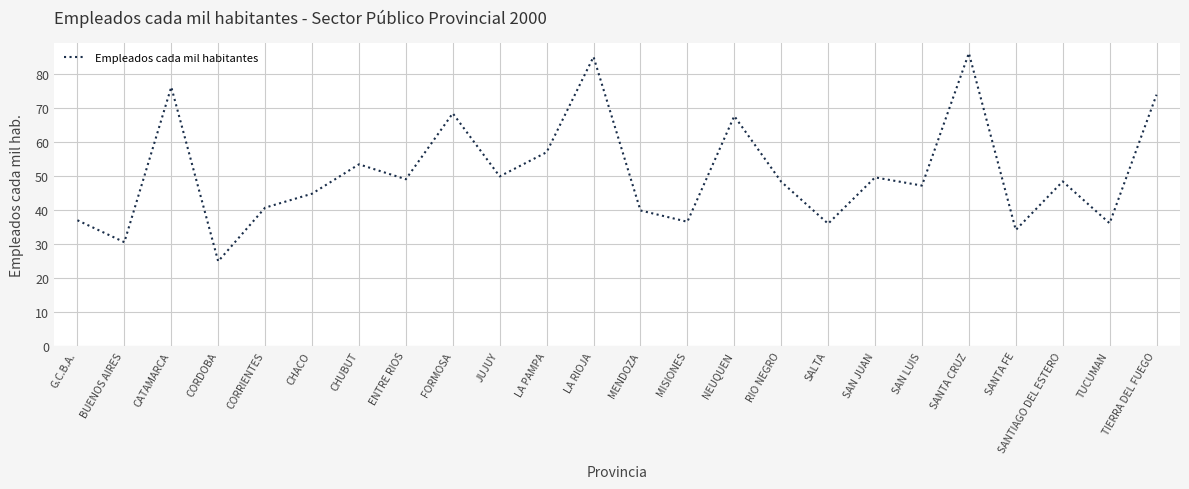

Between G.C.B.A. and ENTRE RIOS, which is larger?

ENTRE RIOS